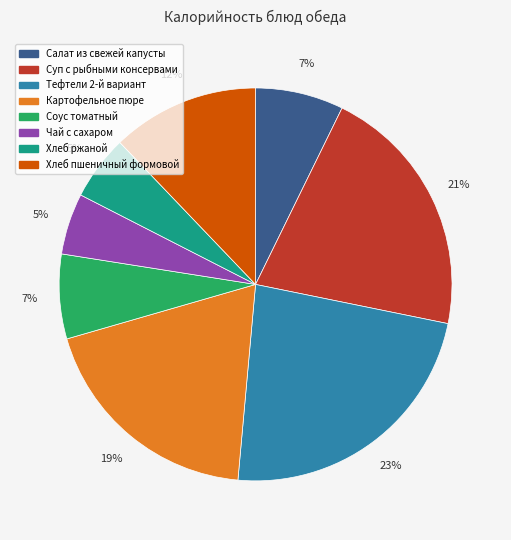

Does Картофельное пюре account for over 50% of the chart?

No